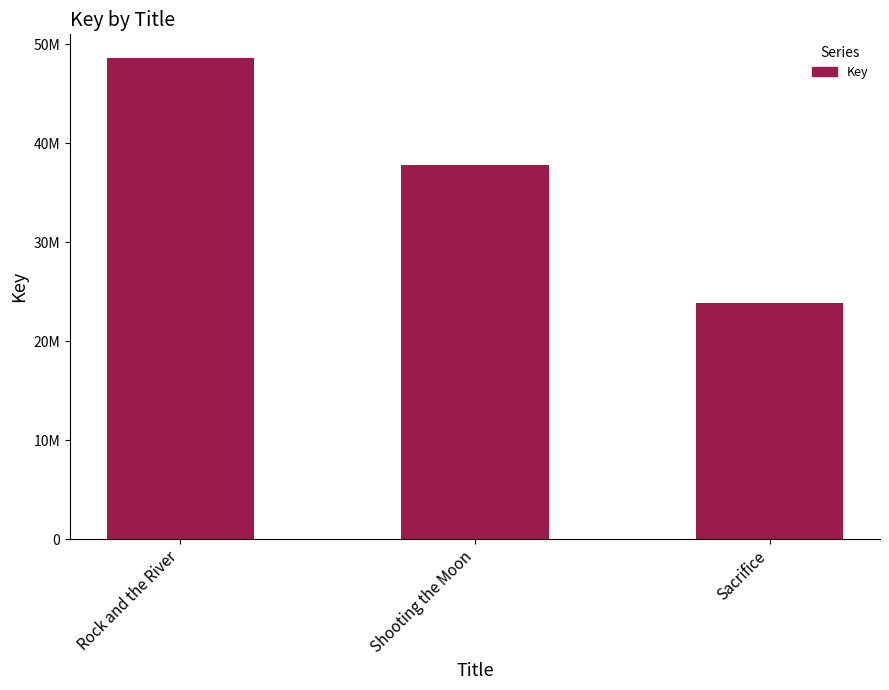

What is the maximum value shown in the chart?

48551525